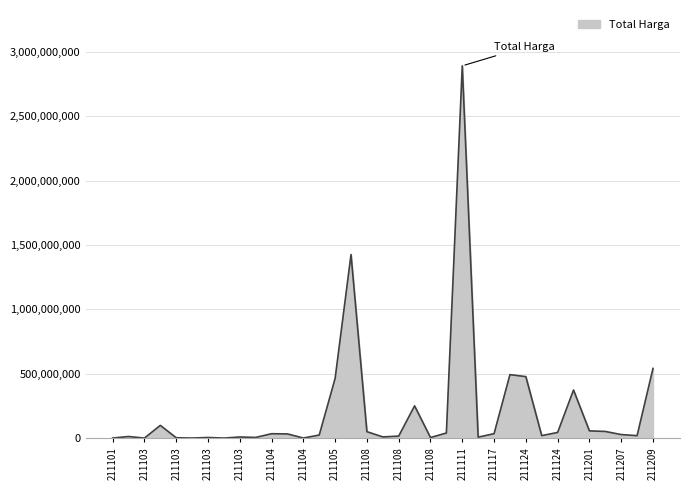

What is the approximate value at 29, to the nearest 100?

373404000